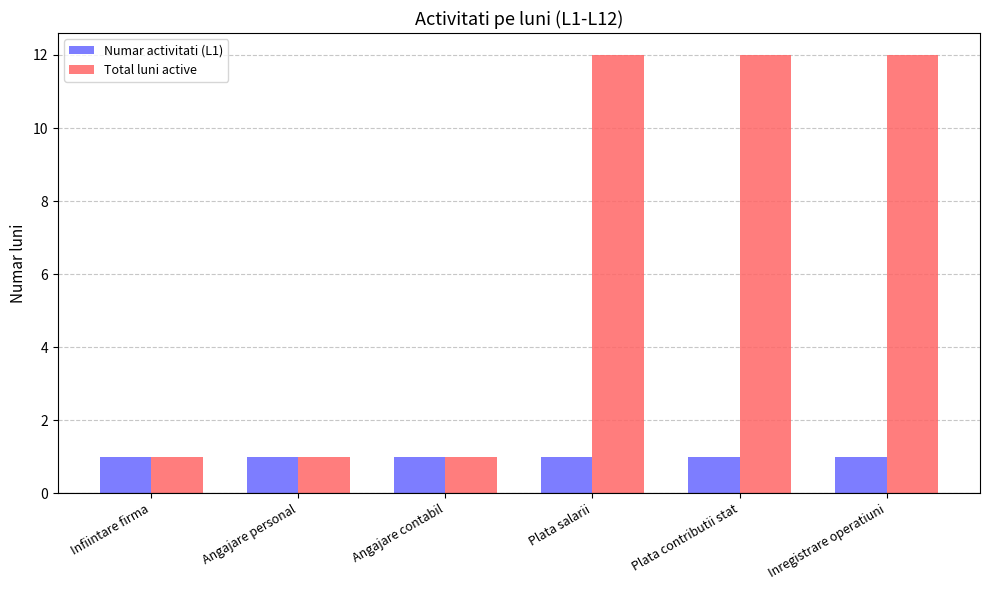

How many data points does each series have?

6